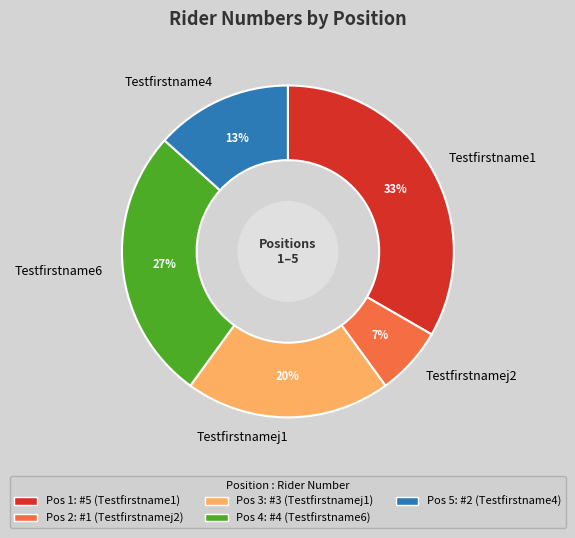

To the nearest percent, what is the combined percentage of Testfirstname4 and Testfirstnamej1?

33%